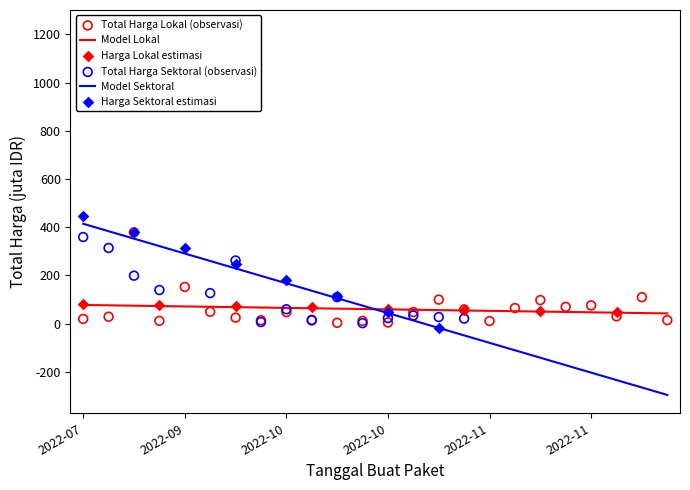

What is the change in value from 2022-08-10 to 2022-11-09?

+36.0